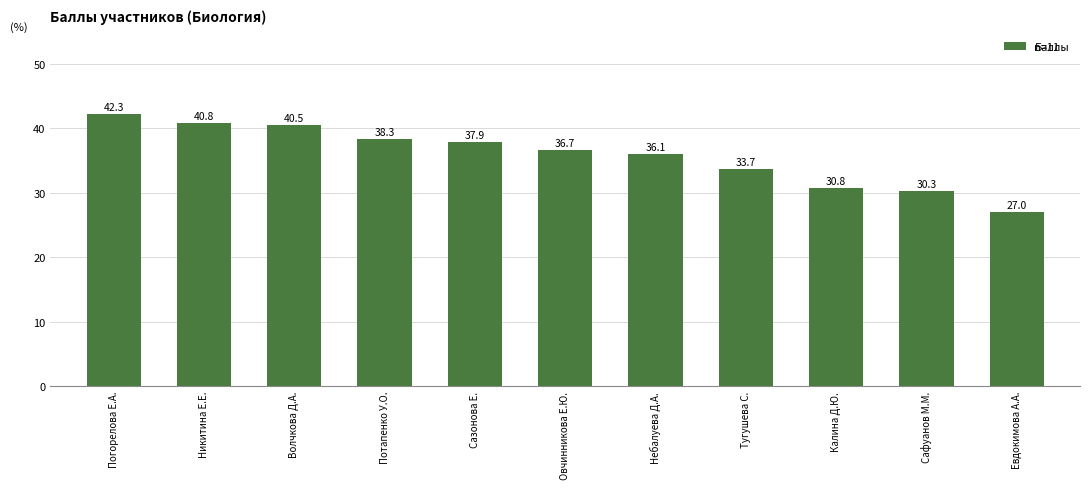

Does the chart contain any negative values?

No